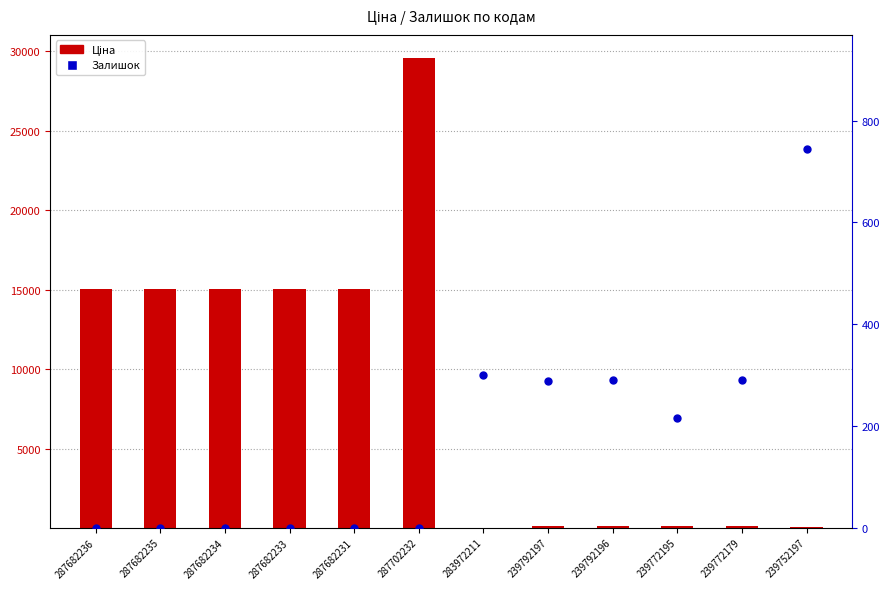

Which series has the largest total across all categories?

Ціна